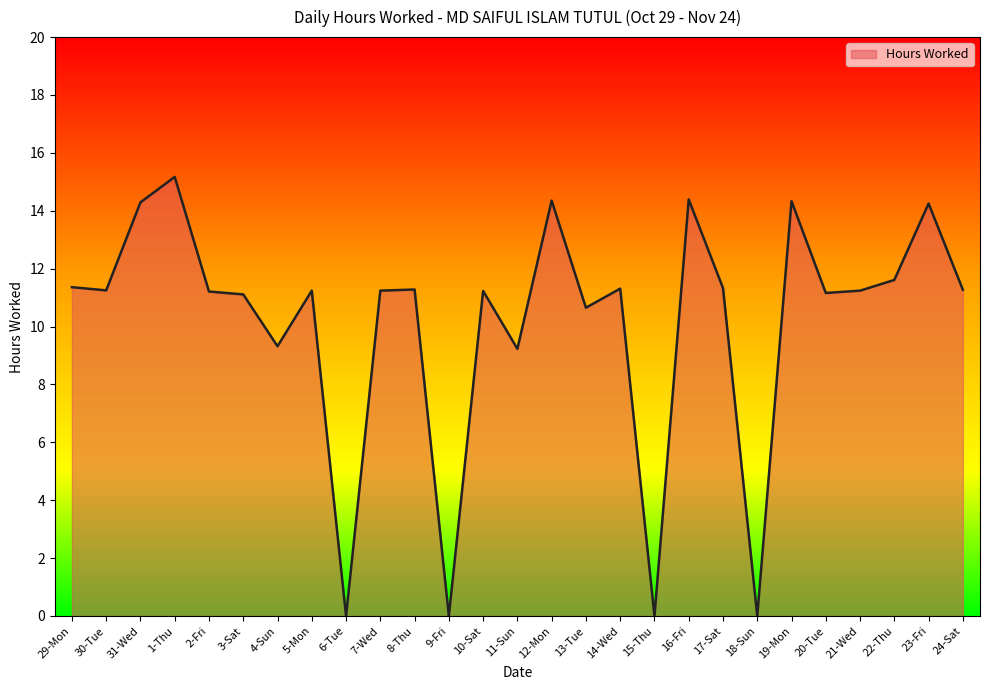

Is it true that the value at 13-Tue is 16.9?

False